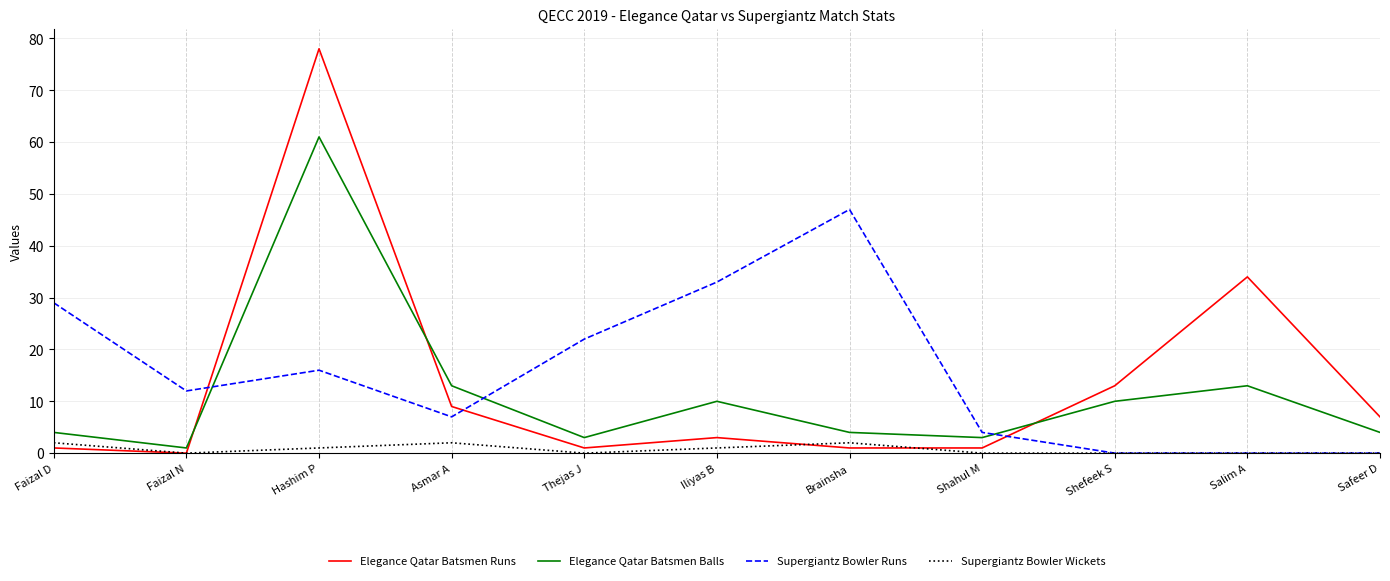

What is the difference between the maximum and second lowest values in the Supergiantz Bowler Wickets series?

2